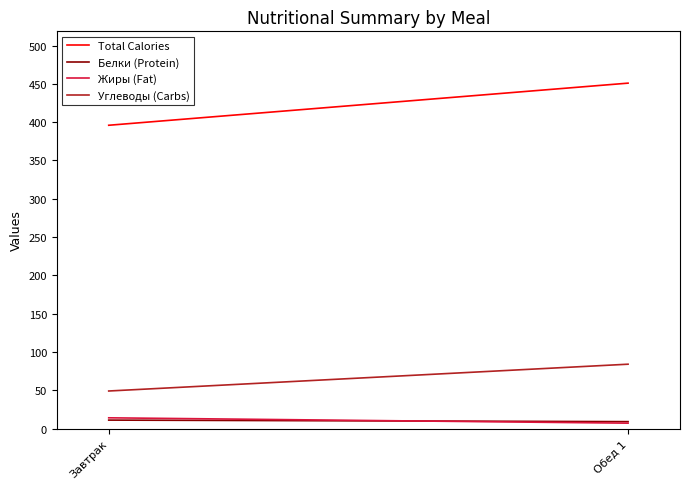

At Завтрак, list the series in order from smallest to largest.

Белки (Protein), Жиры (Fat), Углеводы (Carbs), Total Calories